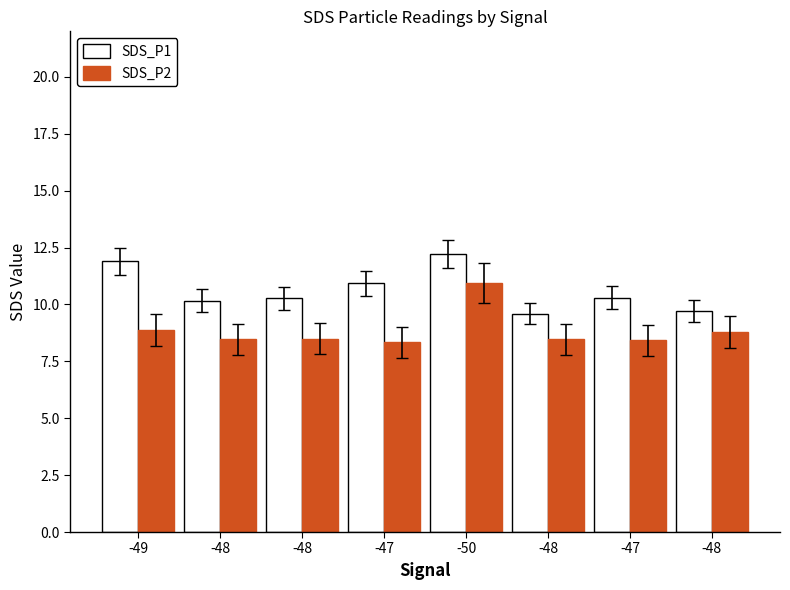

How many distinct data groups are displayed?

2